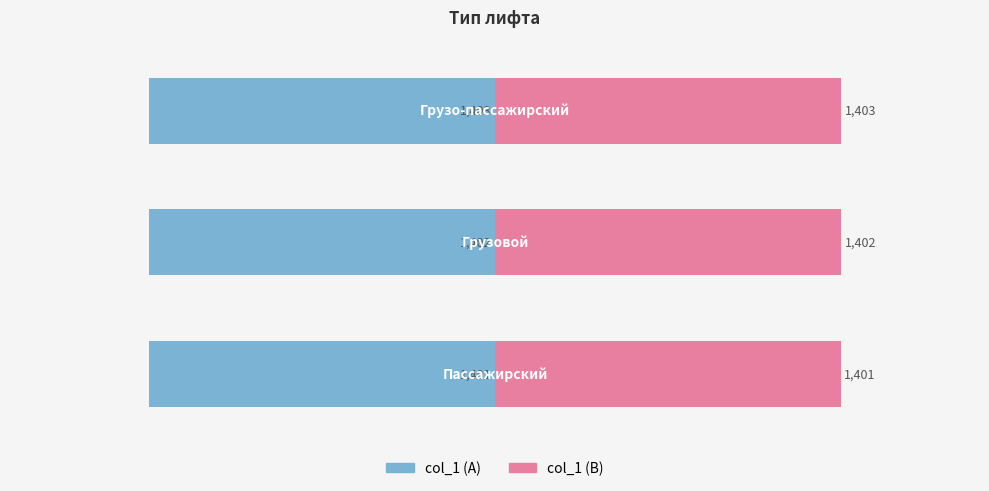

Reading left to right, transcribe all the data shown in this chart.

col_1 (left): -5.0	-5.0	-5.0
col_1 (right): 5.0	5.0	5.0